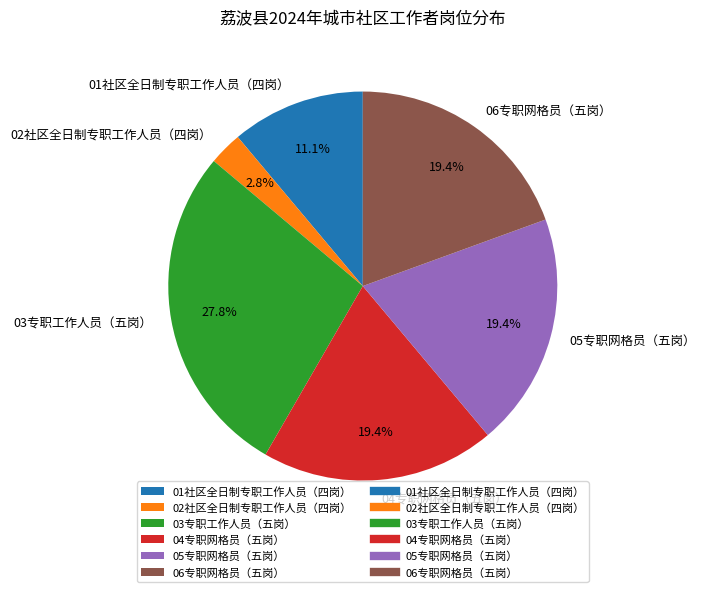

Is it true that 03专职工作人员（五岗） is 28% of the pie?

True